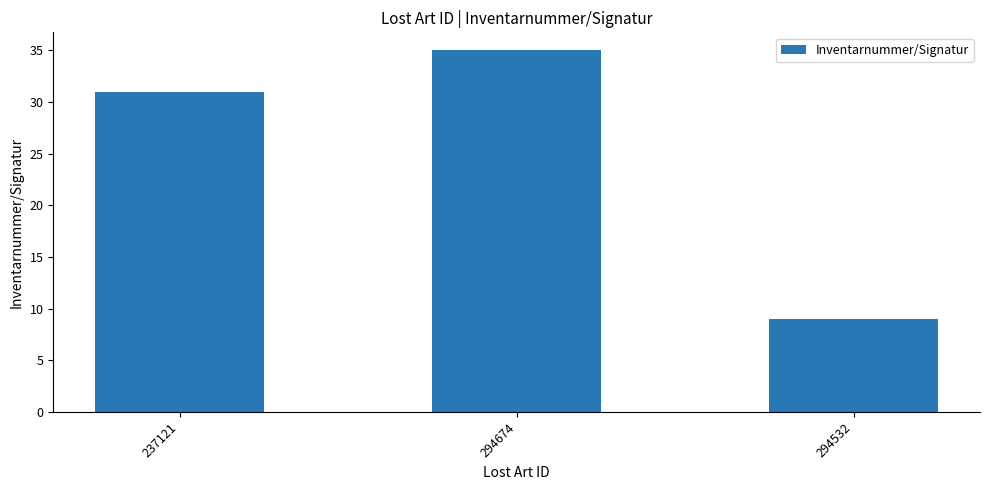

How many series are shown in this chart?

1